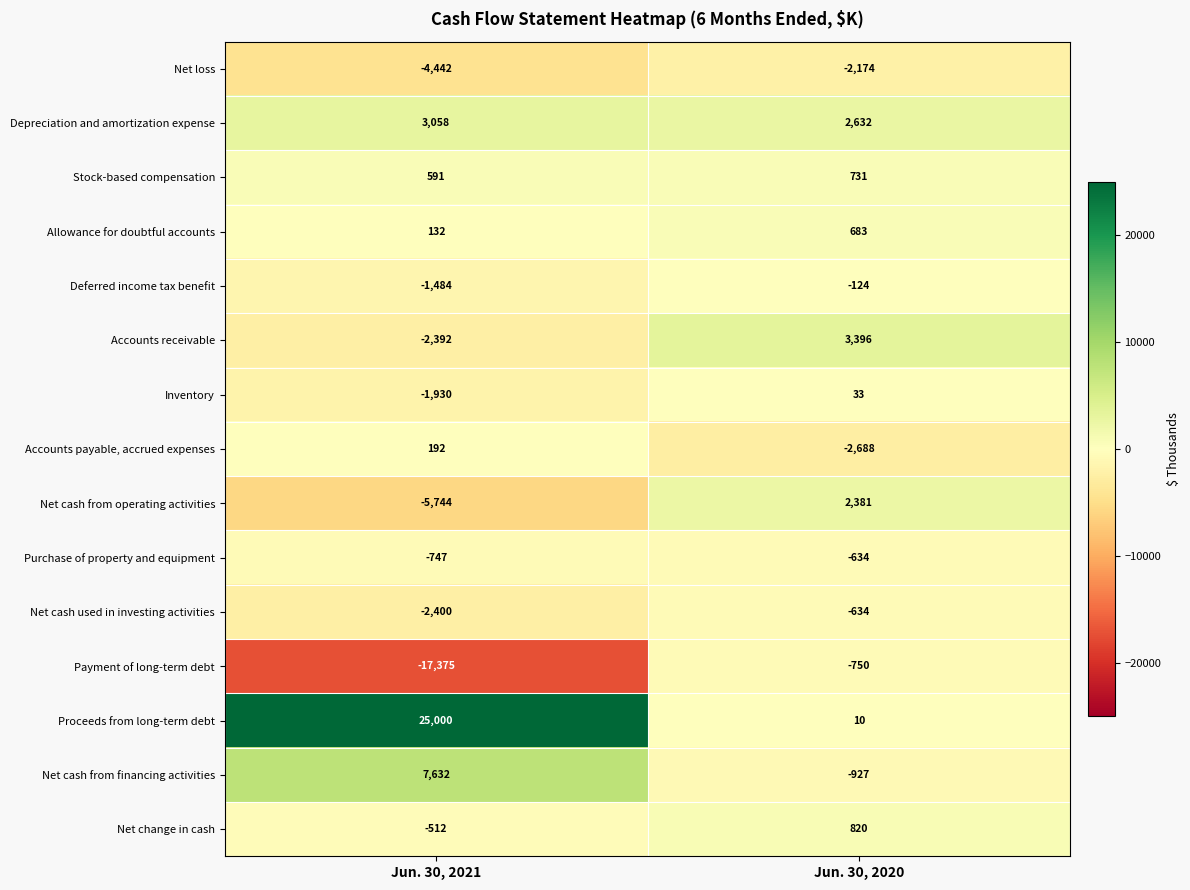

Is the value of Depreciation and amortization expense at Jun. 30, 2021 greater than the value of Net cash from operating activities at Jun. 30, 2020?

Yes